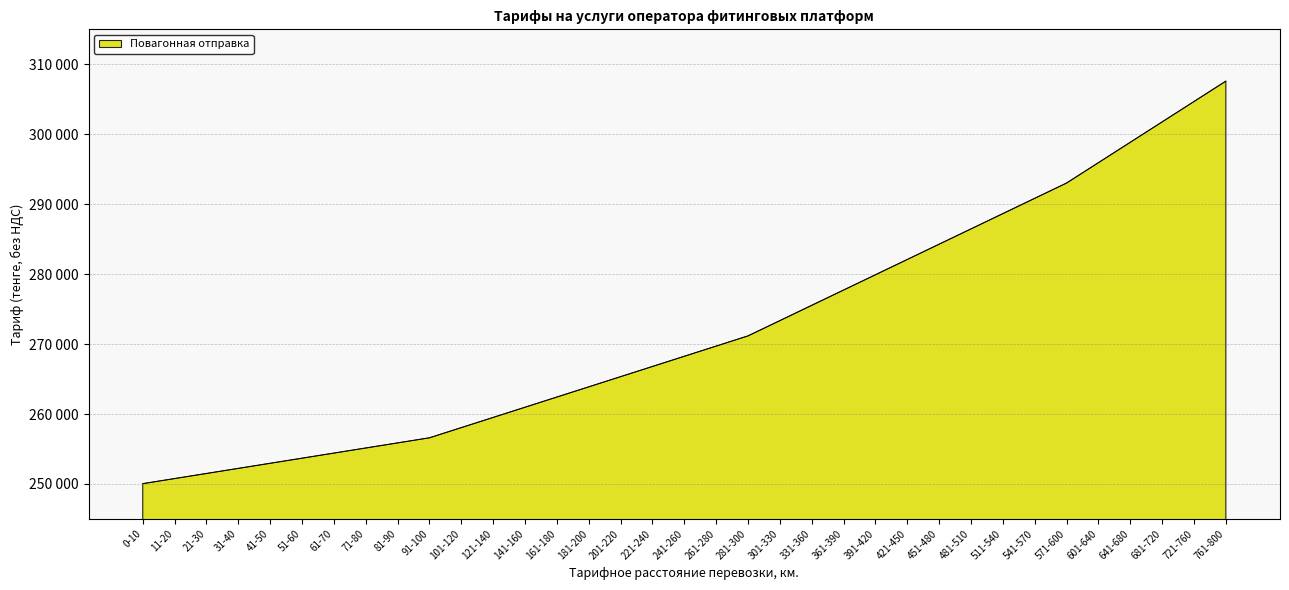

List the labels in order of value, largest first.

761-800, 721-760, 681-720, 641-680, 601-640, 571-600, 541-570, 511-540, 481-510, 451-480, 421-450, 391-420, 361-390, 331-360, 301-330, 281-300, 261-280, 241-260, 221-240, 201-220, 181-200, 161-180, 141-160, 121-140, 101-120, 91-100, 81-90, 71-80, 61-70, 51-60, 41-50, 31-40, 21-30, 11-20, 0-10